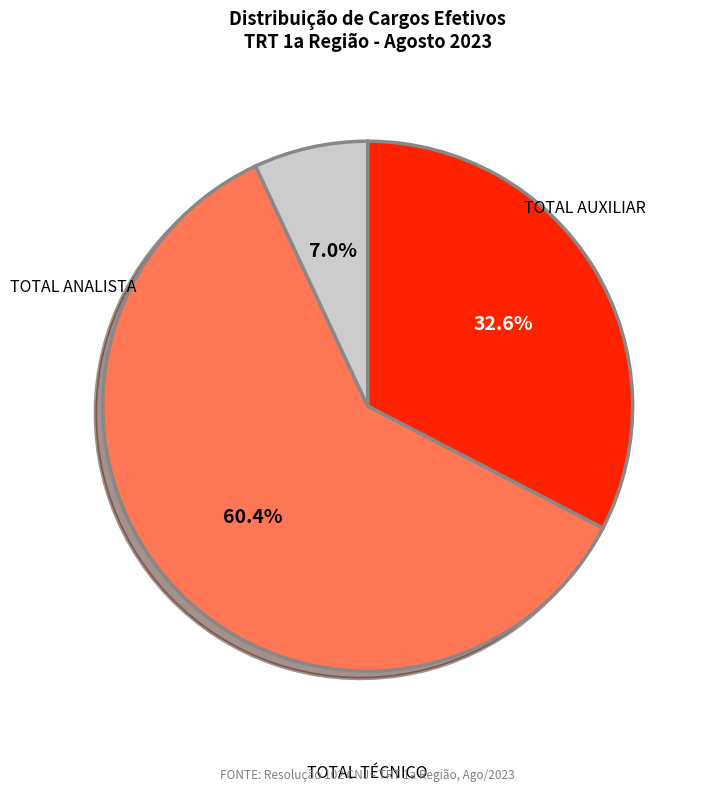

Is there any slice that represents more than half of the pie?

Yes